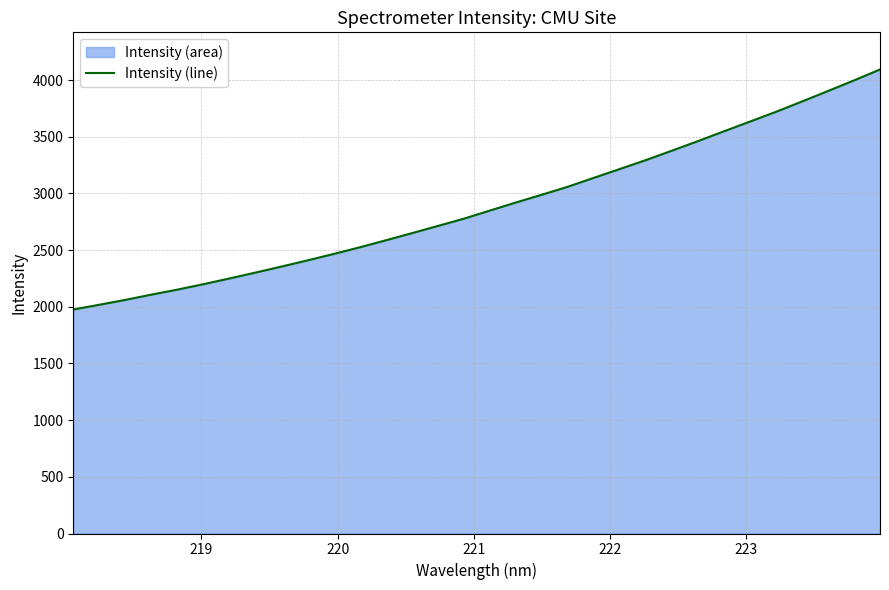

What is the value of the 13th point from the left?

2586.2